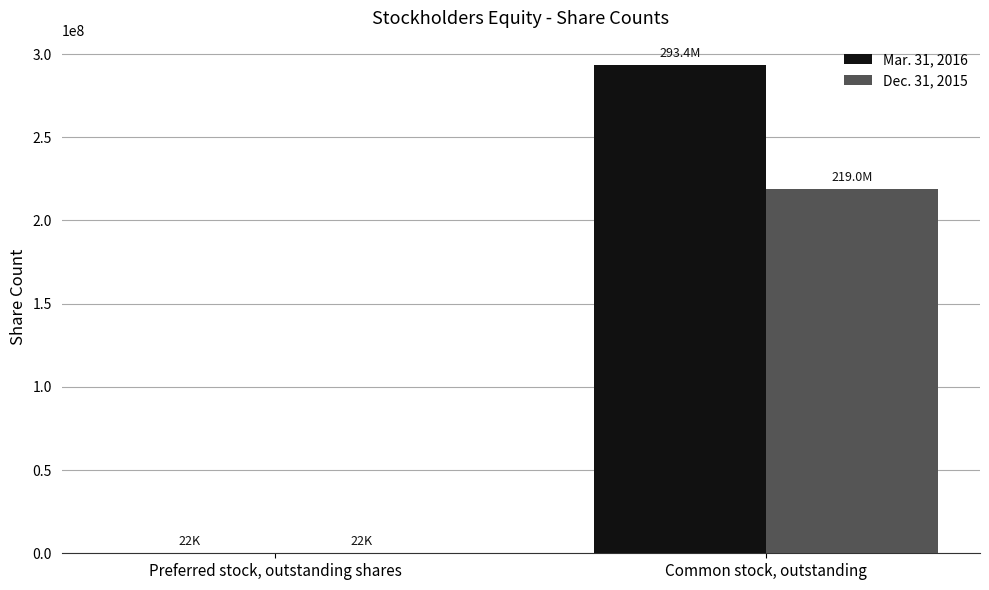

The value of Dec. 31, 2015 at Common stock, outstanding is 84450863. True or false?

False